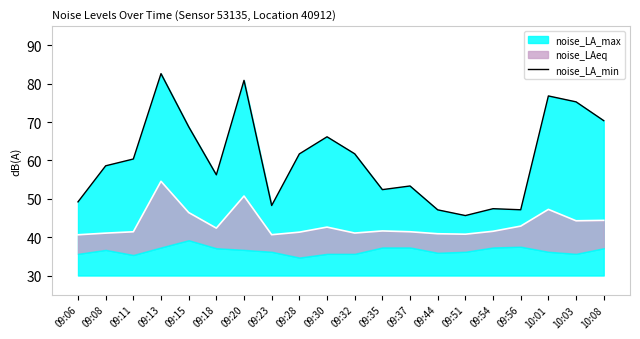

Which label corresponds to the smallest value in the chart?

09:51